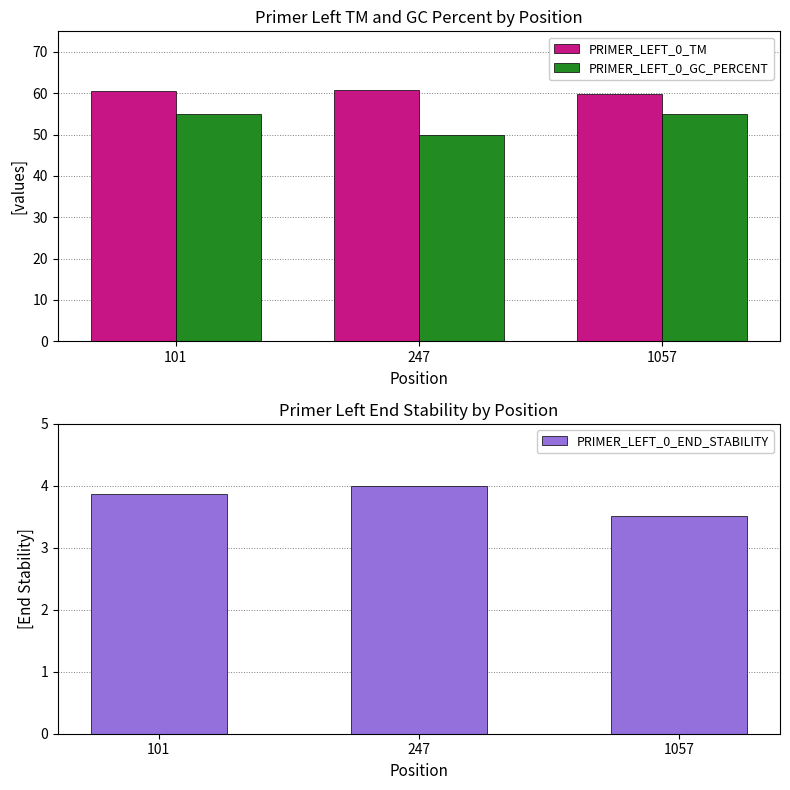

How many PRIMER_LEFT_0_END_STABILITY values are between 3 and 4?

3